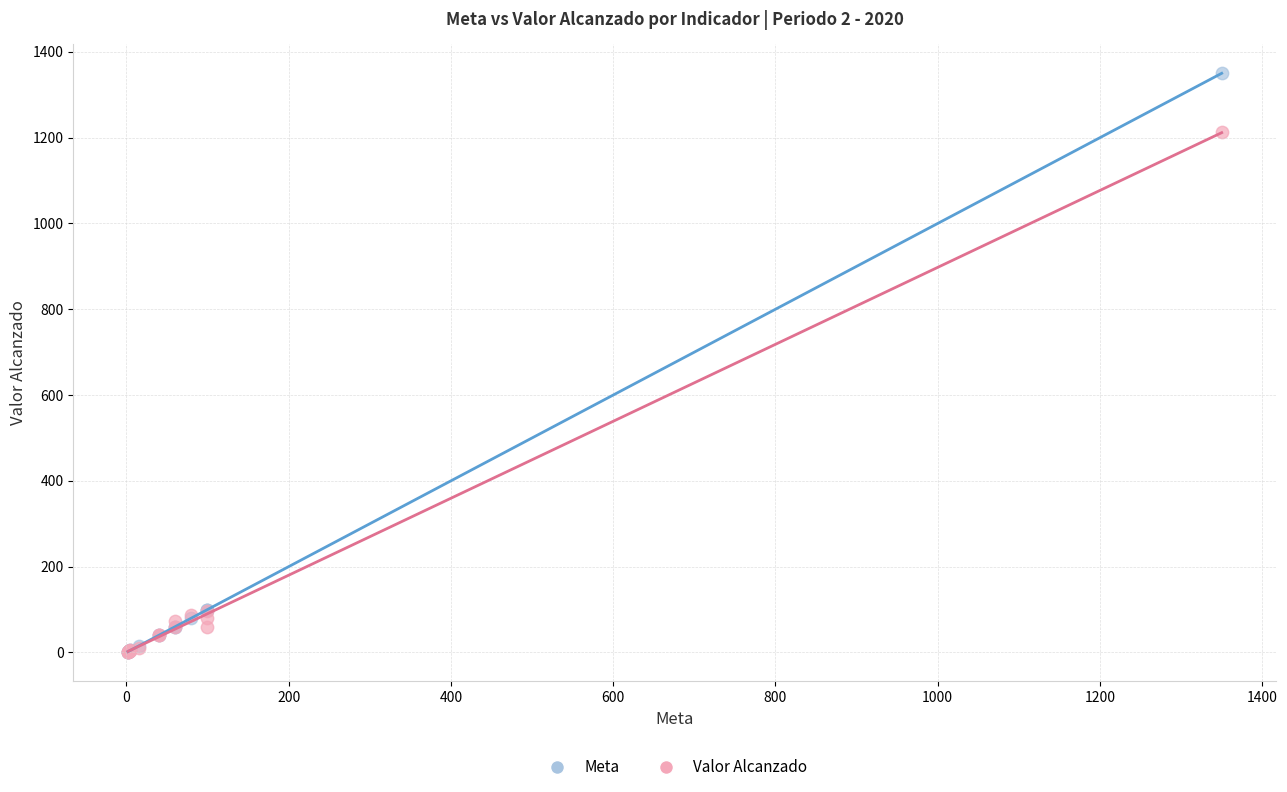

Which series reaches the maximum Y coordinate?

Meta